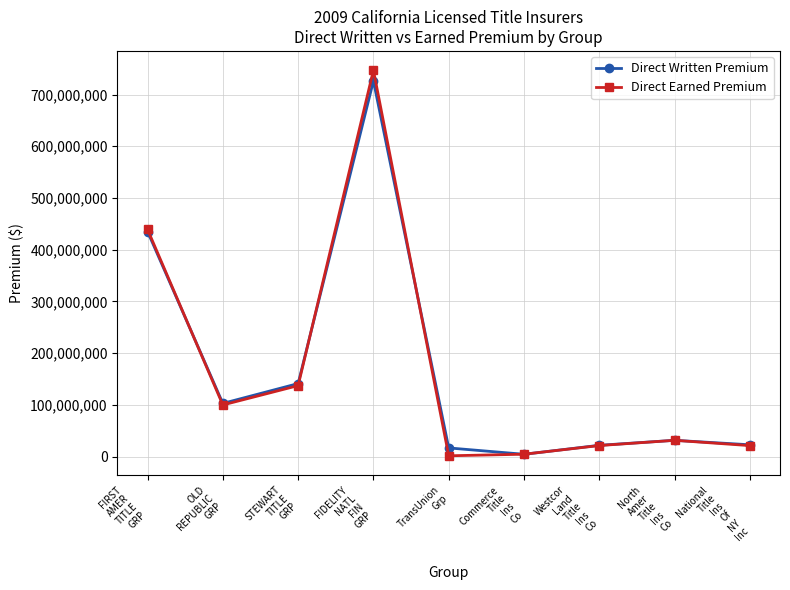

Count the number of categories in the chart.

9